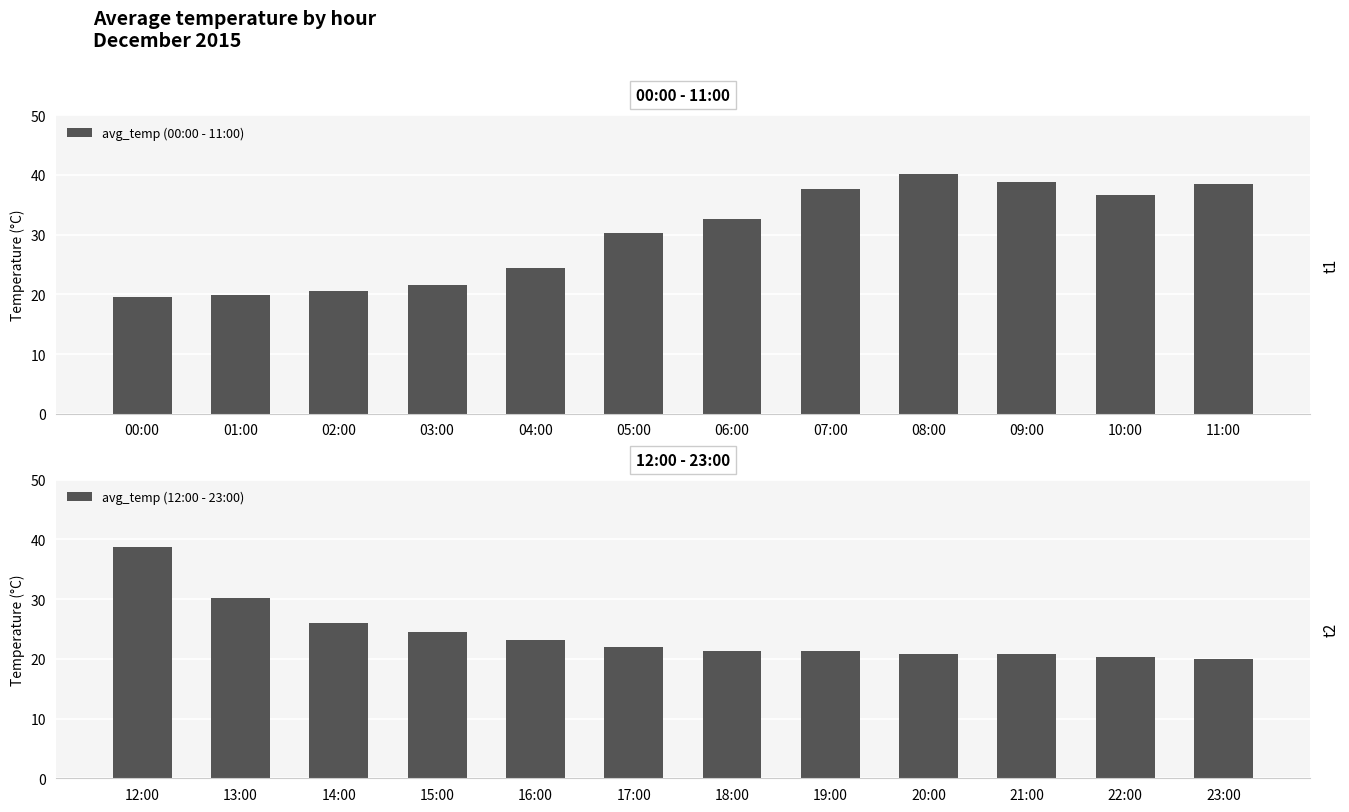

At which label is avg_temp (00:00 - 11:00) closest to 29?

05:00